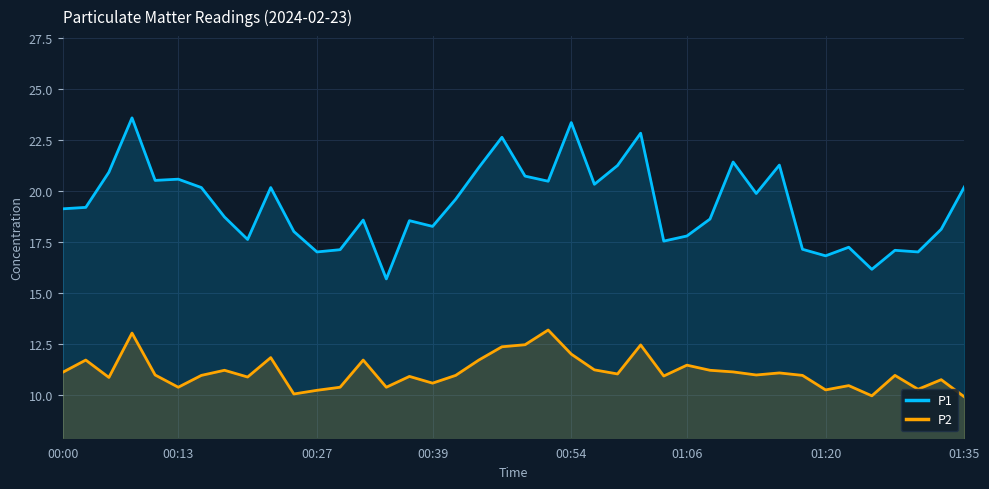

Which series has the largest total across all categories?

P1